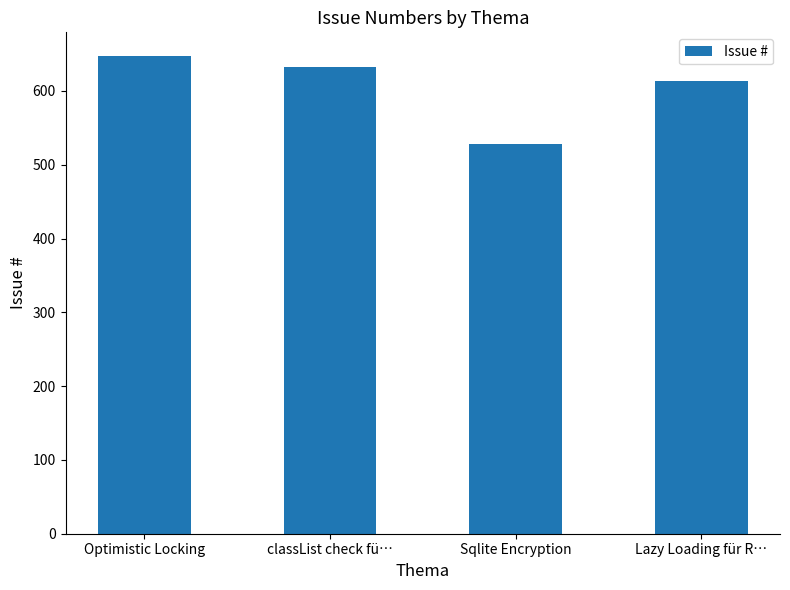

True or false: the data shows 817 at Lazy Loading für R….

False